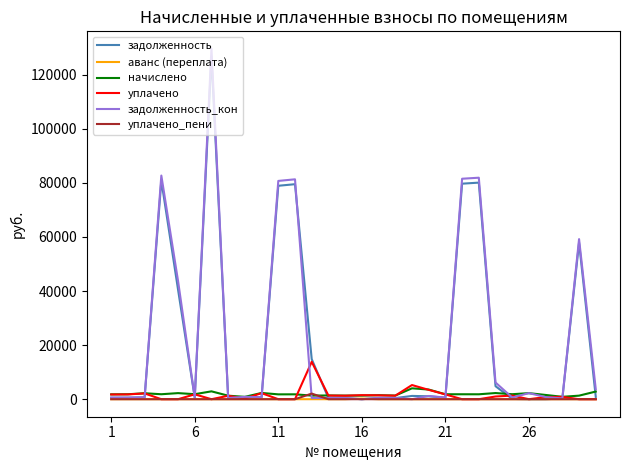

Which series has the largest range (max minus min)?

задолженность_кон